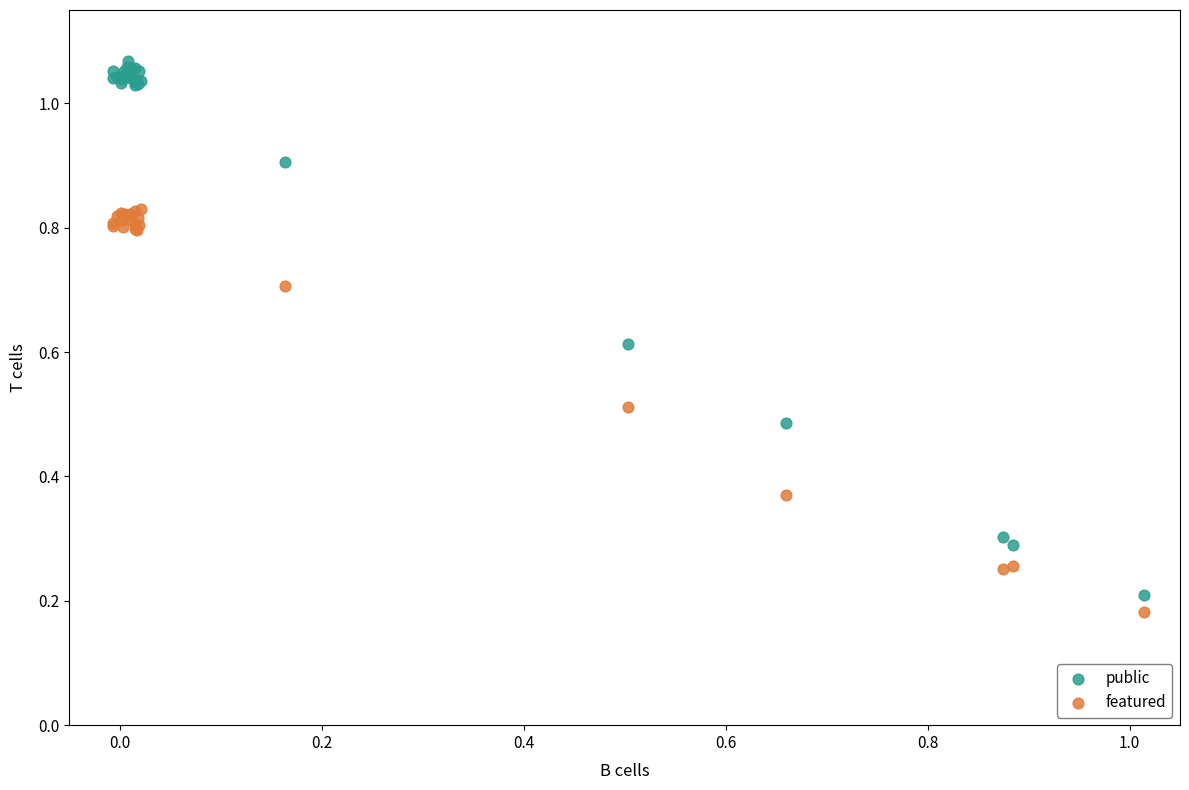

Which series has the widest spread of Y values?

public